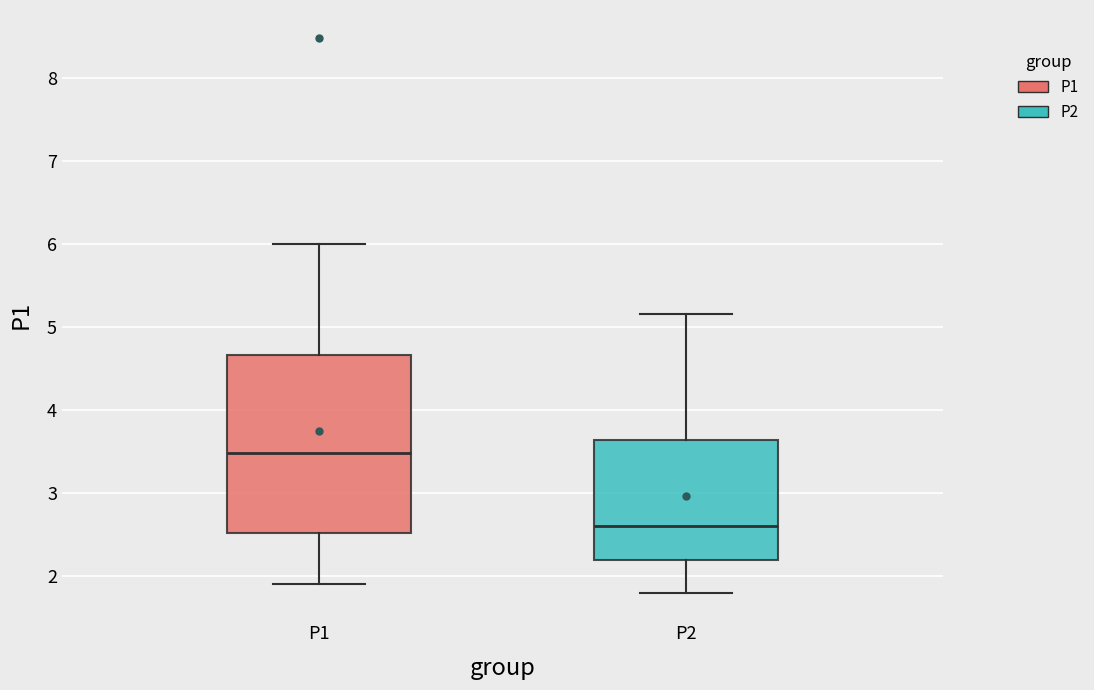

Where is the upper edge of the box for P2 on the y-axis? The values are not printed on the chart, so give them approximately, as read against the axis.

3.6